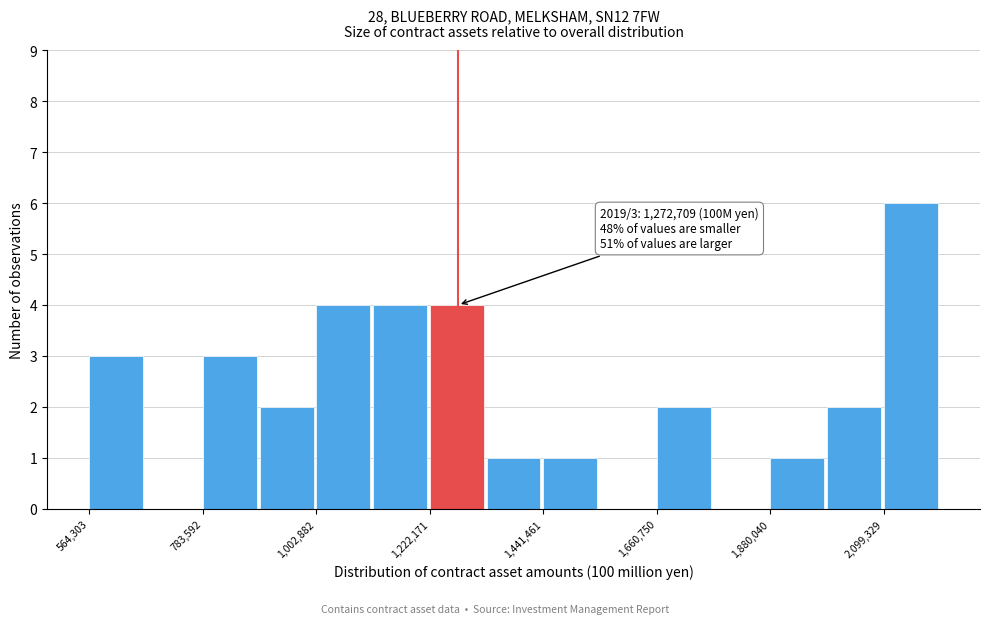

Around what value on the x-axis is the tallest bar? Give the approximate position of its centre, as read against the axis.

2150000